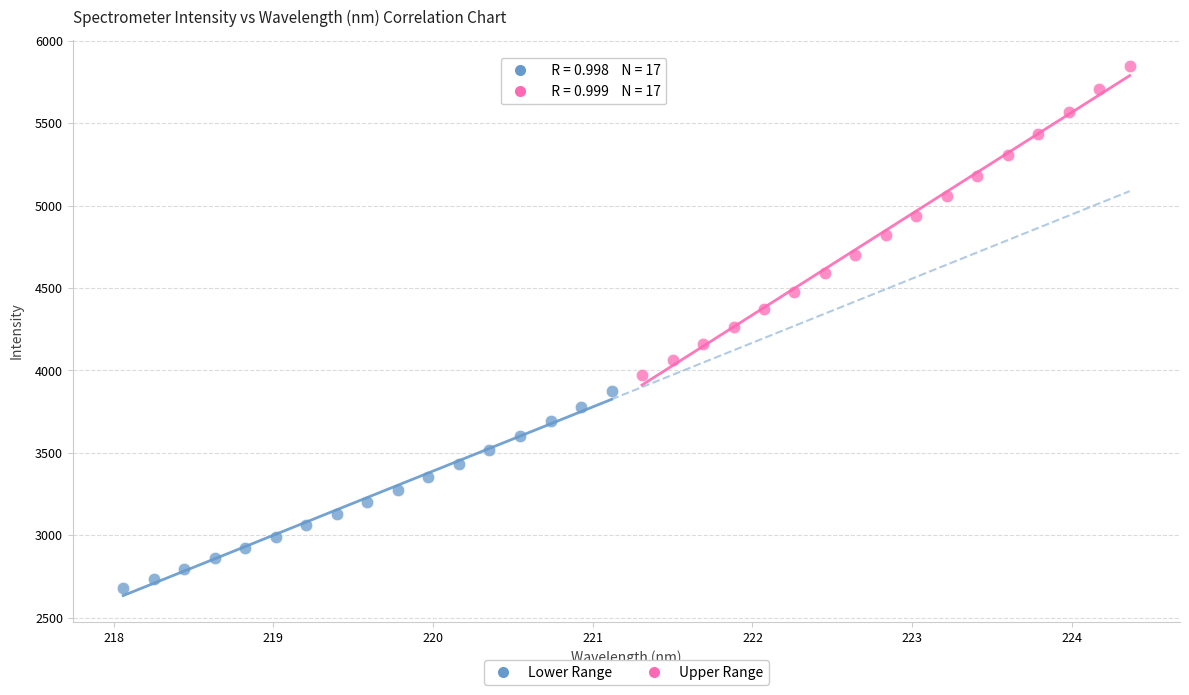

Which series reaches the minimum Y coordinate?

Lower Range